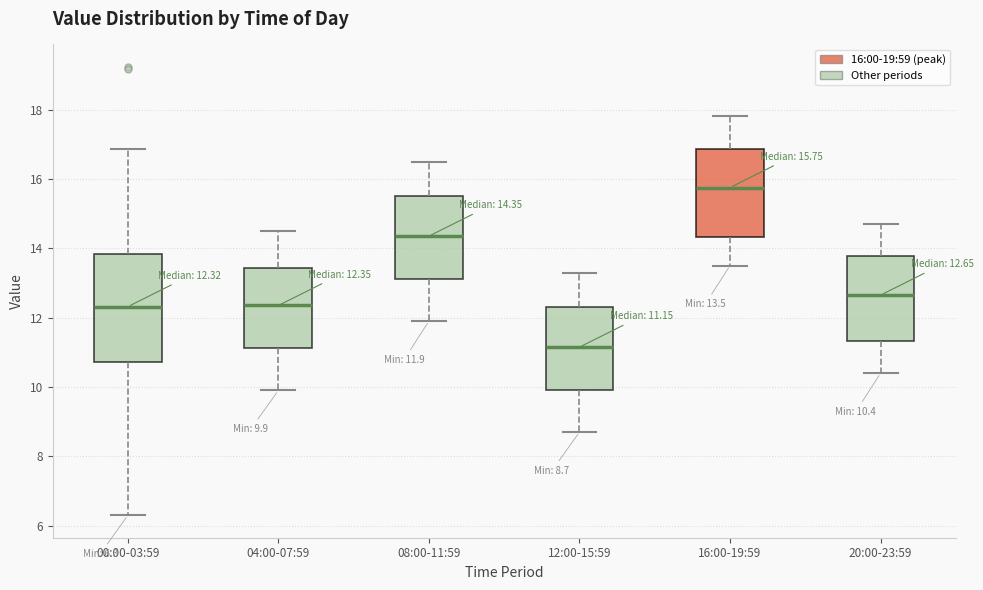

Which box's median line is the lowest?

12:00-15:59